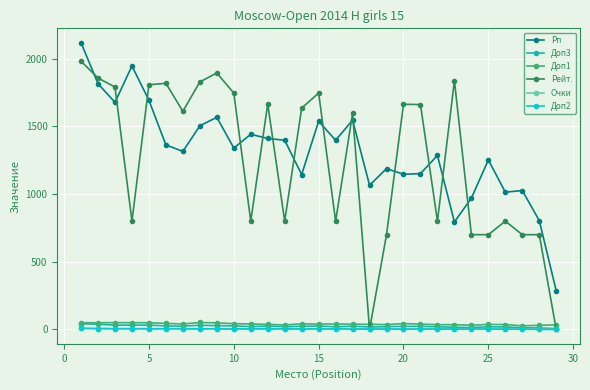

At how many categories does at least one series exceed 888?

27